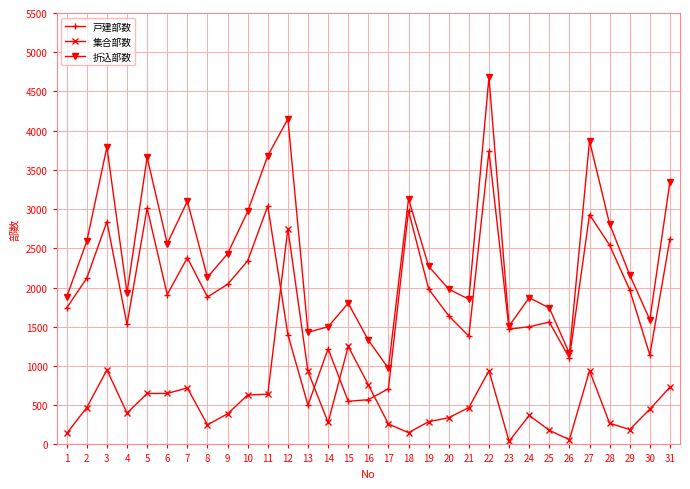

What is the maximum value shown in the chart?

4680